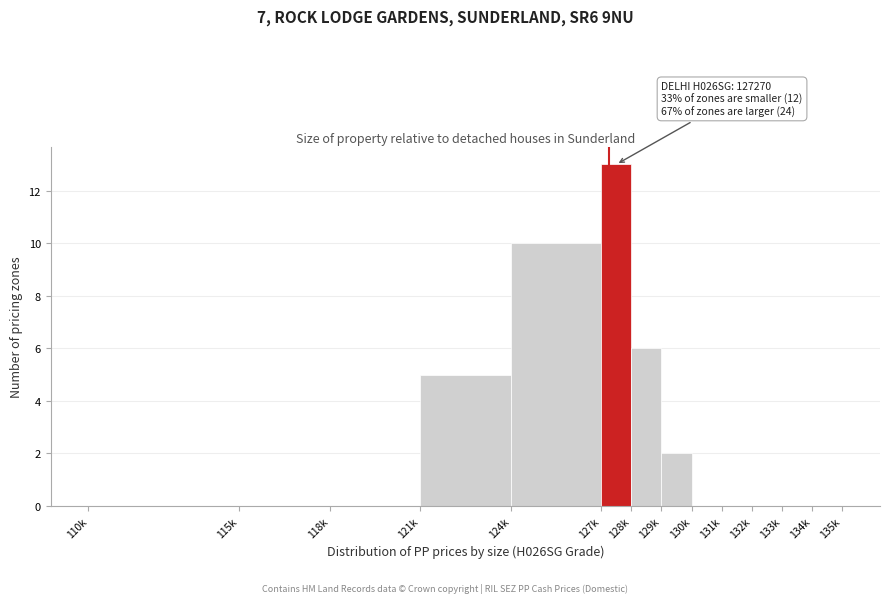

Reading left to right, transcribe all the data shown in this chart.

110k=0	115k=0	118k=0	121k=5	124k=10	127k=13	128k=6	129k=2	130k=0	131k=0	132k=0	133k=0	134k=0